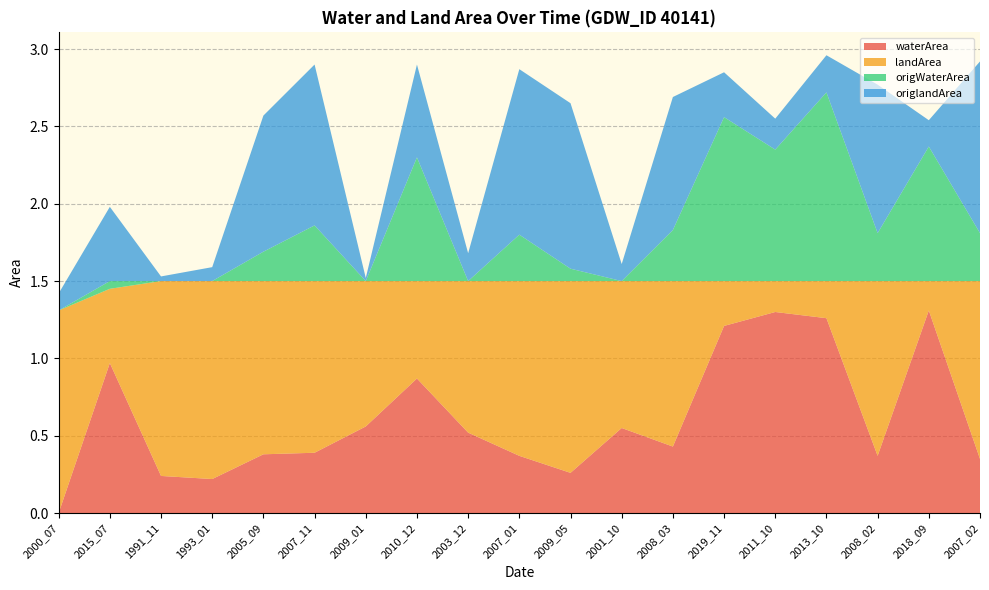

Reading right to left, what are all the values shown in this chart?

waterArea: 0.3	1.3	0.4	1.3	1.3	1.2	0.4	0.6	0.3	0.4	0.5	0.9	0.6	0.4	0.4	0.2	0.2	1.0	0.0
landArea: 1.1	0.2	1.1	0.2	0.2	0.3	1.1	0.9	1.2	1.1	1.0	0.6	0.9	1.1	1.1	1.3	1.3	0.5	1.3
origWaterArea: 0.3	0.9	0.3	1.2	0.8	1.1	0.3	0.0	0.1	0.3	0.0	0.8	0.0	0.4	0.2	0.0	0.0	0.1	0.0
origlandArea: 1.1	0.2	1.0	0.2	0.2	0.3	0.9	0.1	1.1	1.1	0.2	0.6	0.0	1.0	0.9	0.1	0.0	0.5	0.1